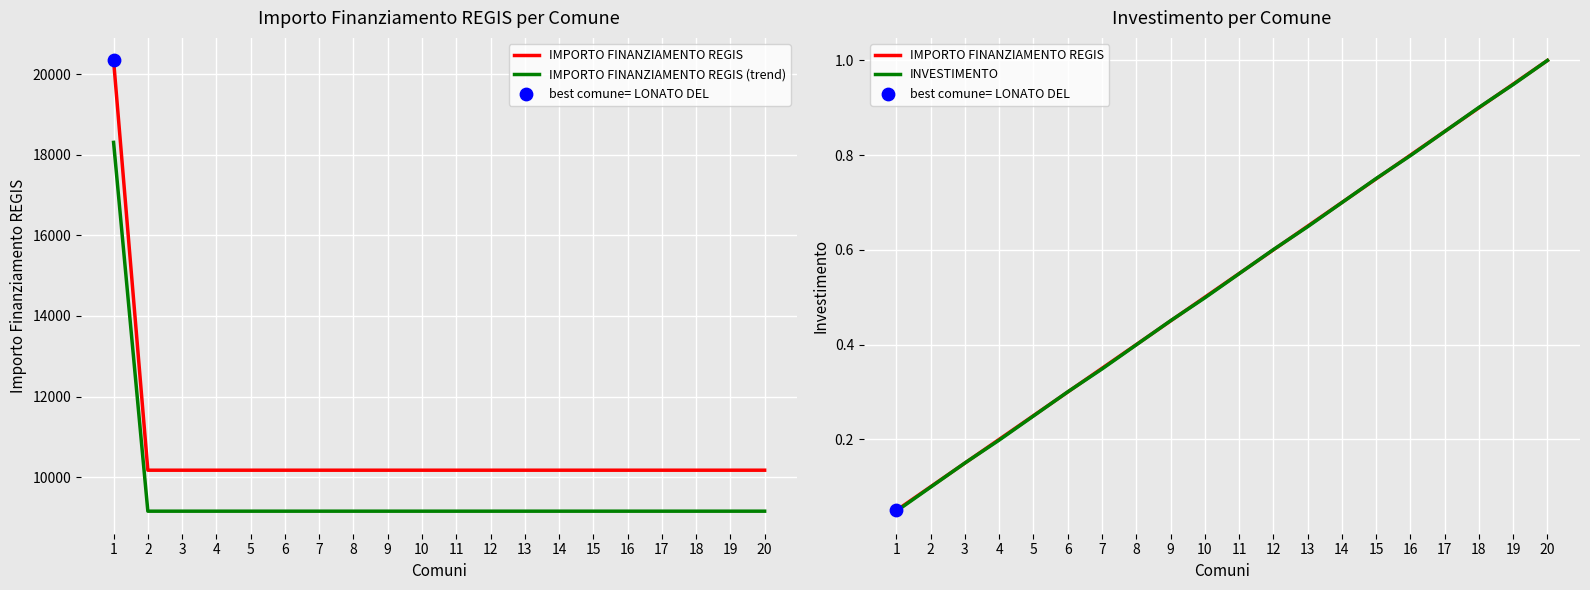

At which category is the sum across all series the highest?

1